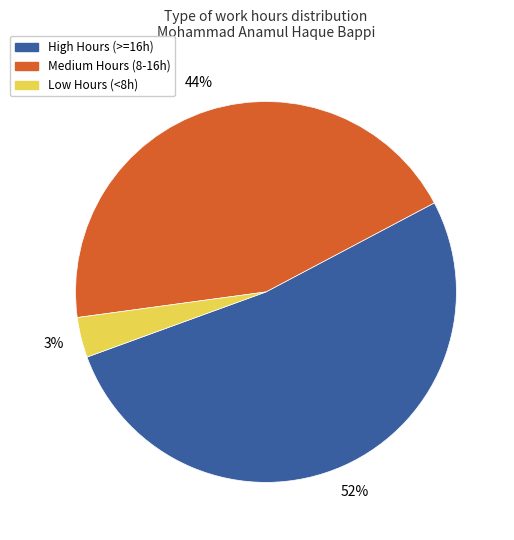

Is there any slice that represents more than half of the pie?

Yes